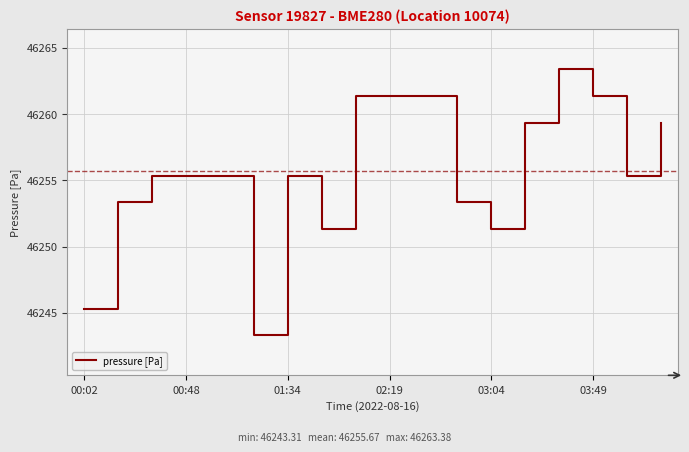

What is the difference between the maximum and minimum values?

20.1